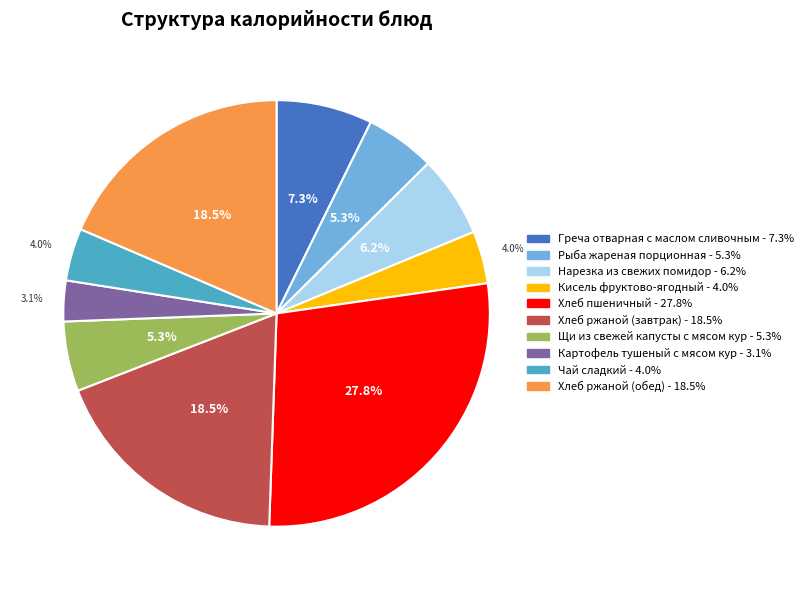

Approximately how many times larger is the value at Хлеб ржаной (обед) - 18.5% compared to Нарезка из свежих помидор - 6.2%?

3.0